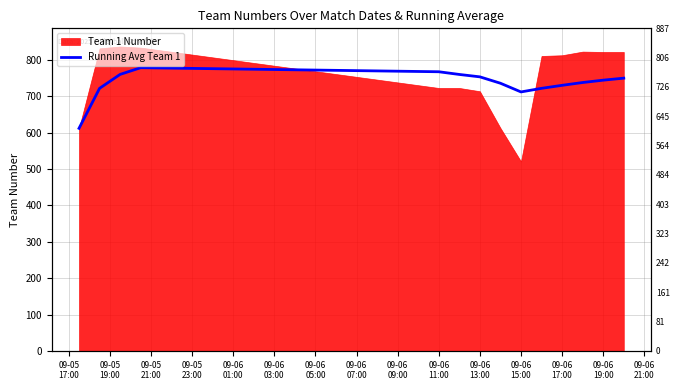

True or false: the data has more than 0 interior local peaks.

True